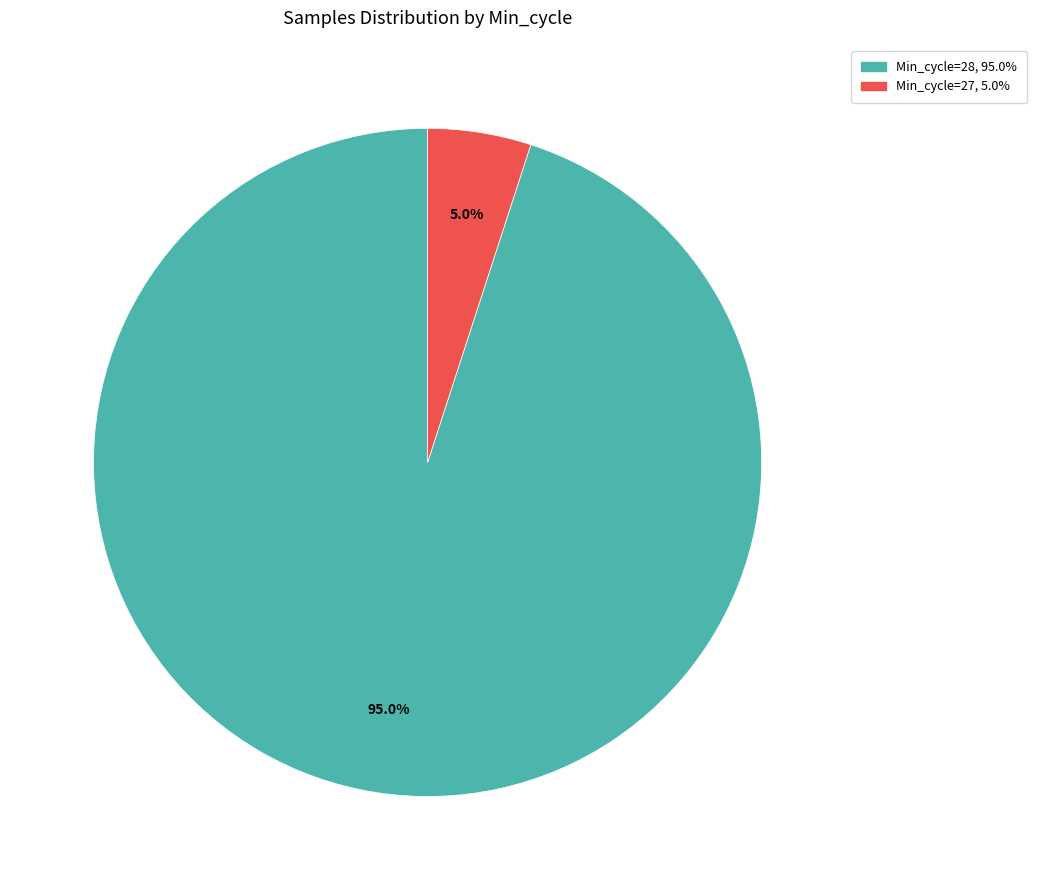

How many slices are in this pie chart?

2